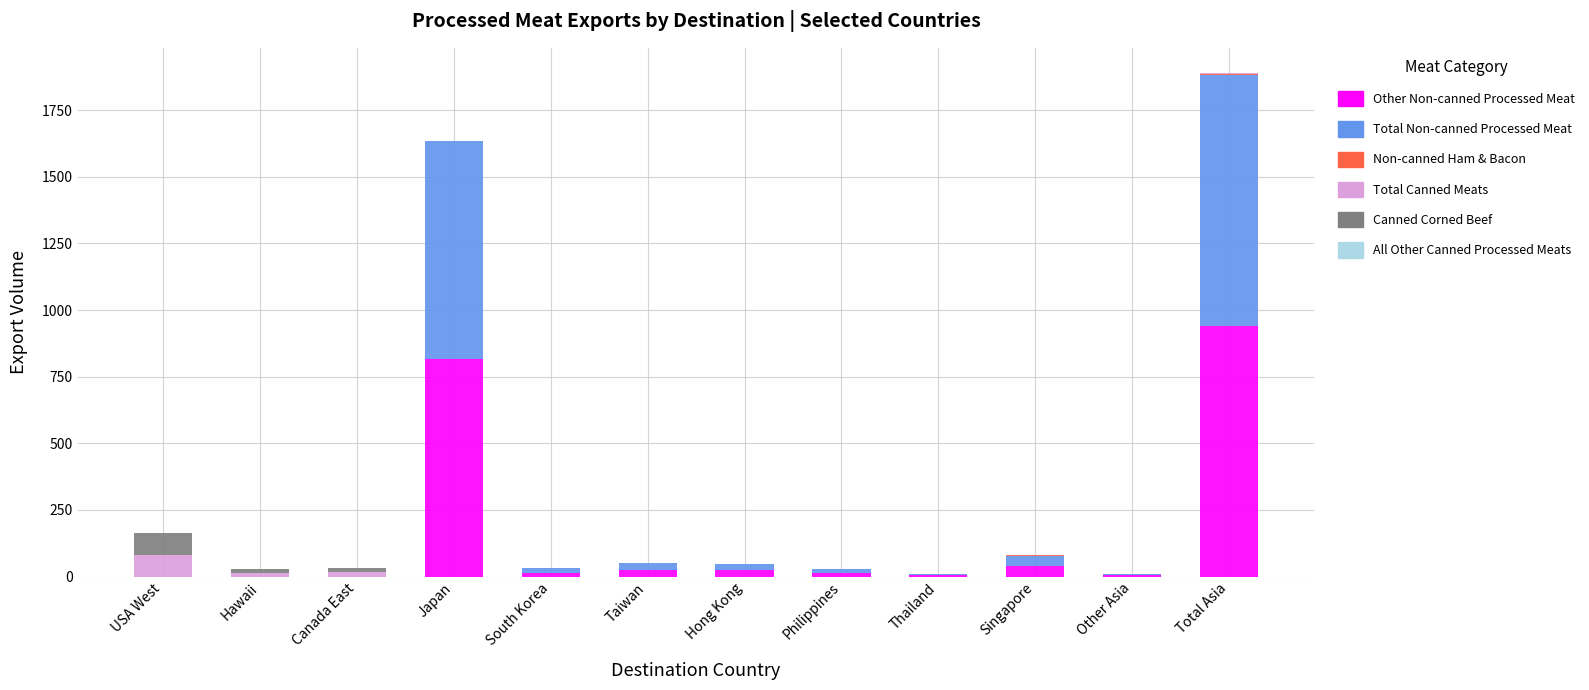

At which category is the sum across all series the highest?

Total Asia